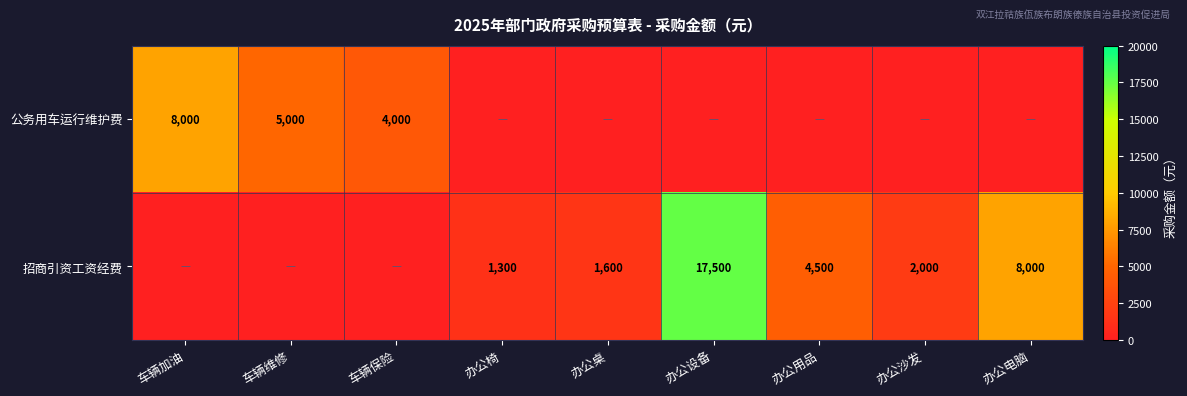

What is the total value across all series at 办公椅?

1300